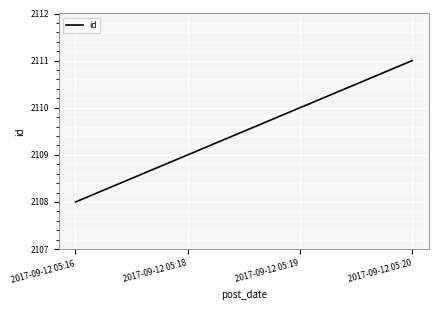

List the labels in order of value, smallest first.

2017-09-12 05:16, 2017-09-12 05:18, 2017-09-12 05:19, 2017-09-12 05:20